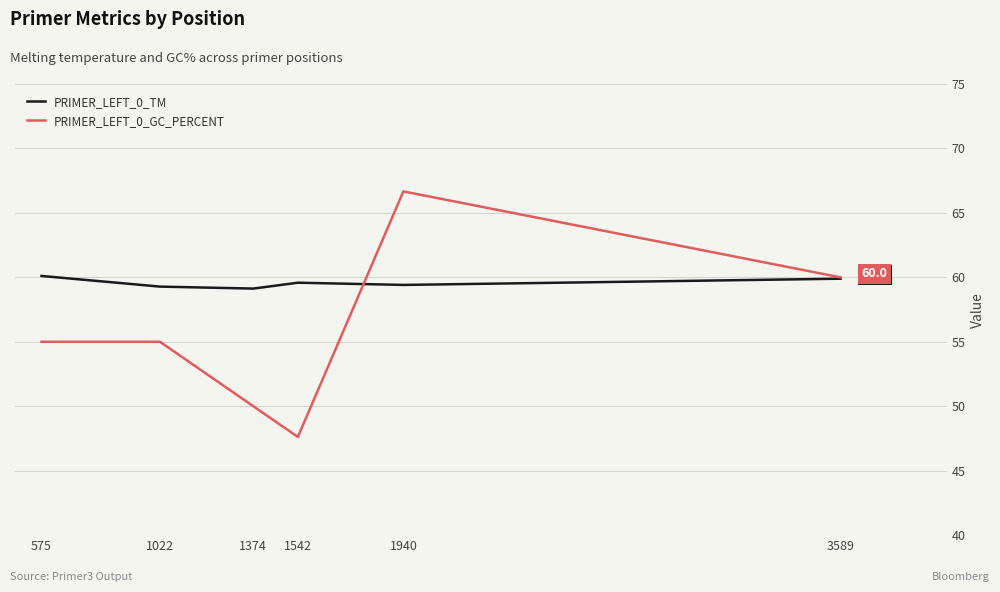

List the series in order of their overall mean, highest first.

PRIMER_LEFT_0_TM, PRIMER_LEFT_0_GC_PERCENT